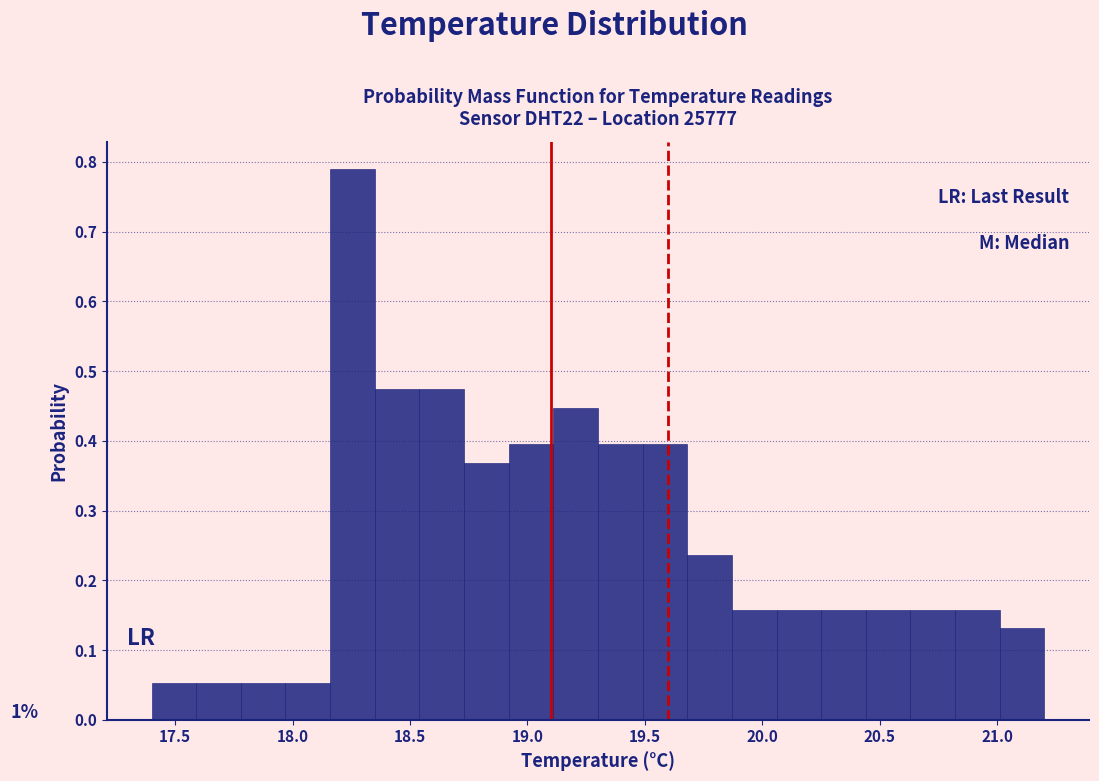

Around what value on the x-axis is the tallest bar? Give the approximate position of its centre, as read against the axis.

18.25